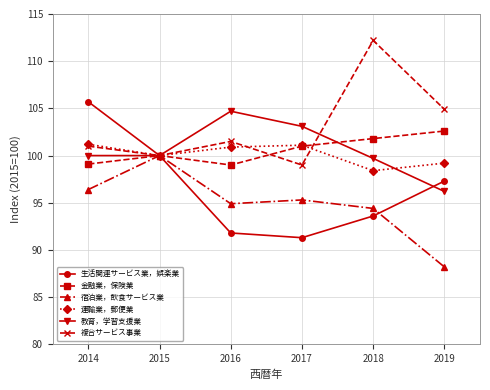

What is the difference between the highest and lowest values at 2018?

18.6